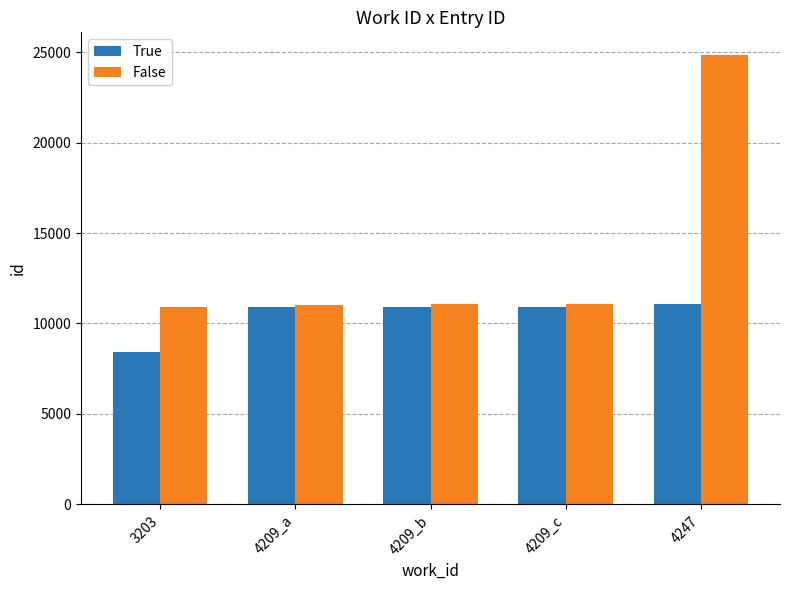

How many values in the True series are below 10931?

2